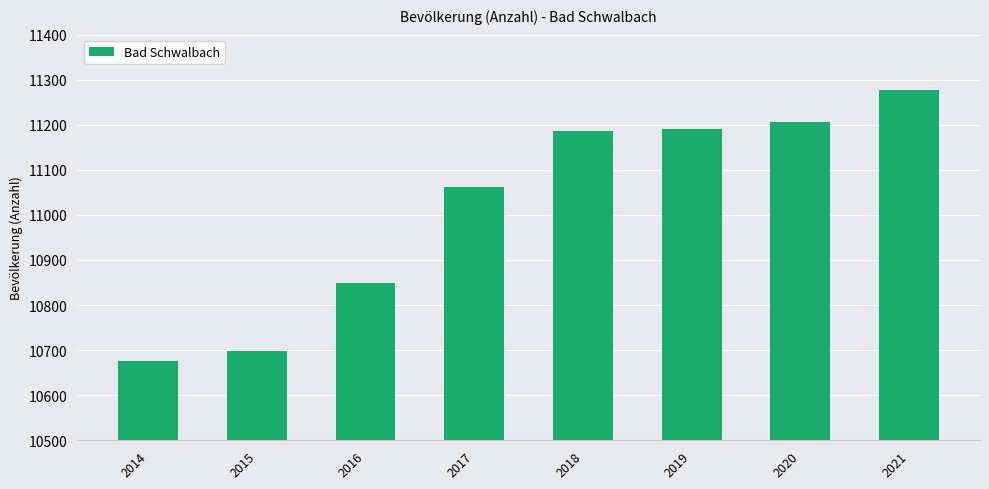

What value does the data have at 2021?

11277